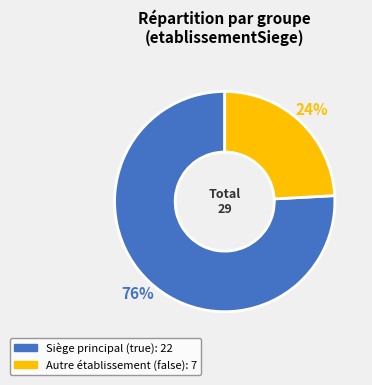

To the nearest percent, what is the average slice percentage?

50%